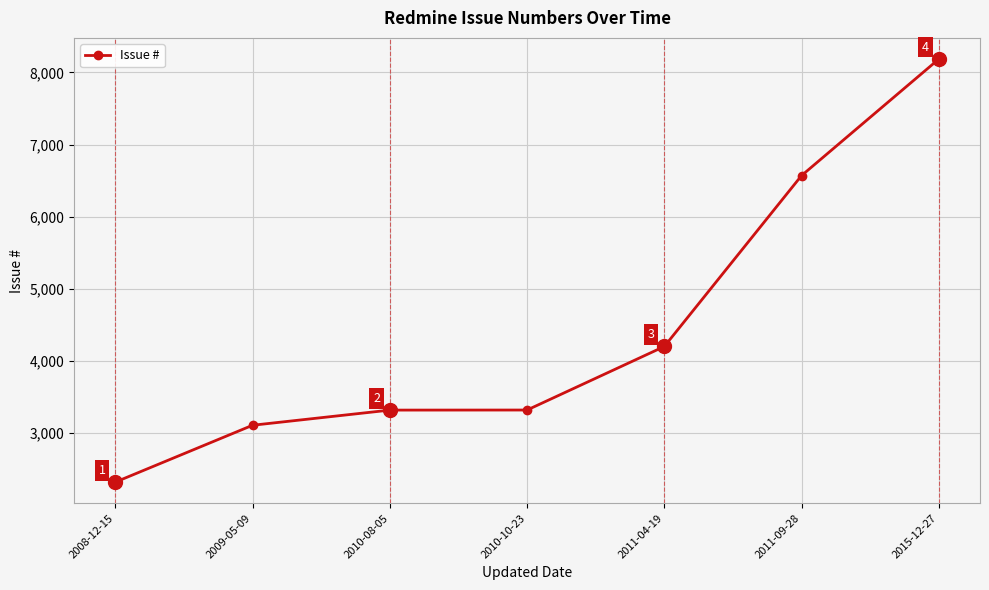

What position from the right is 2015-12-27?

1